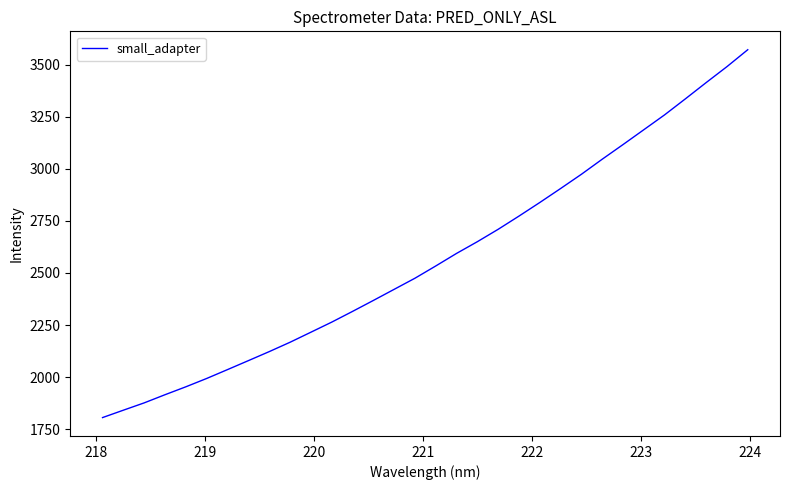

What is the difference between the maximum and minimum values?

1764.9